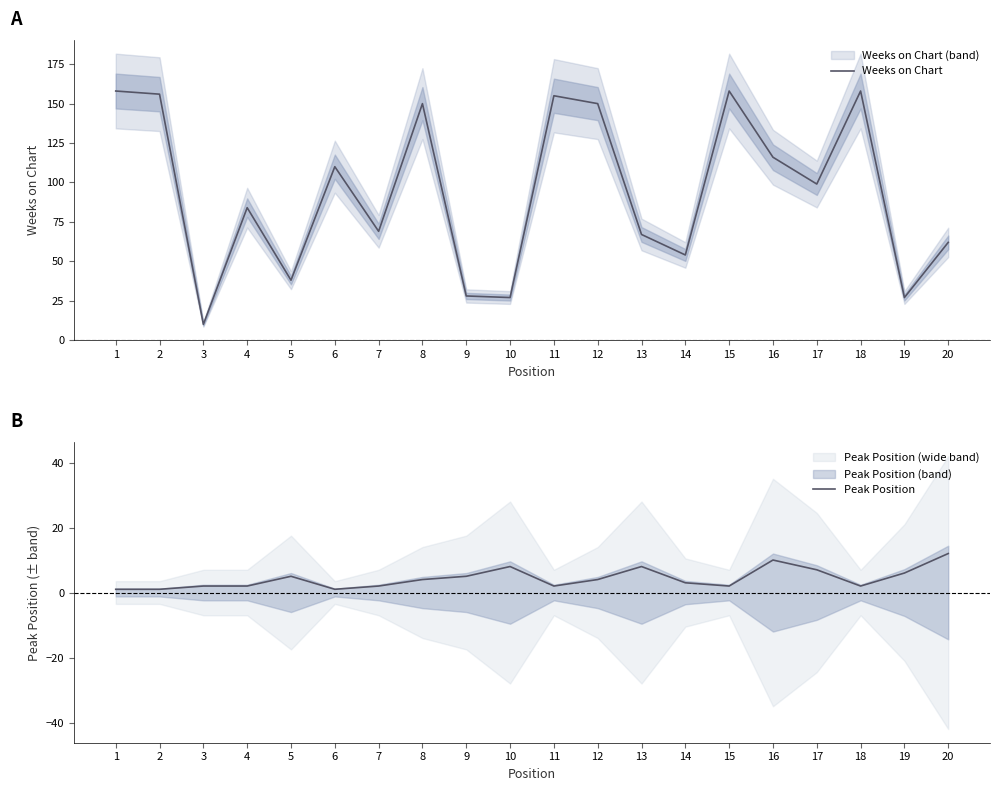

At how many categories does at least one series exceed 99?

9